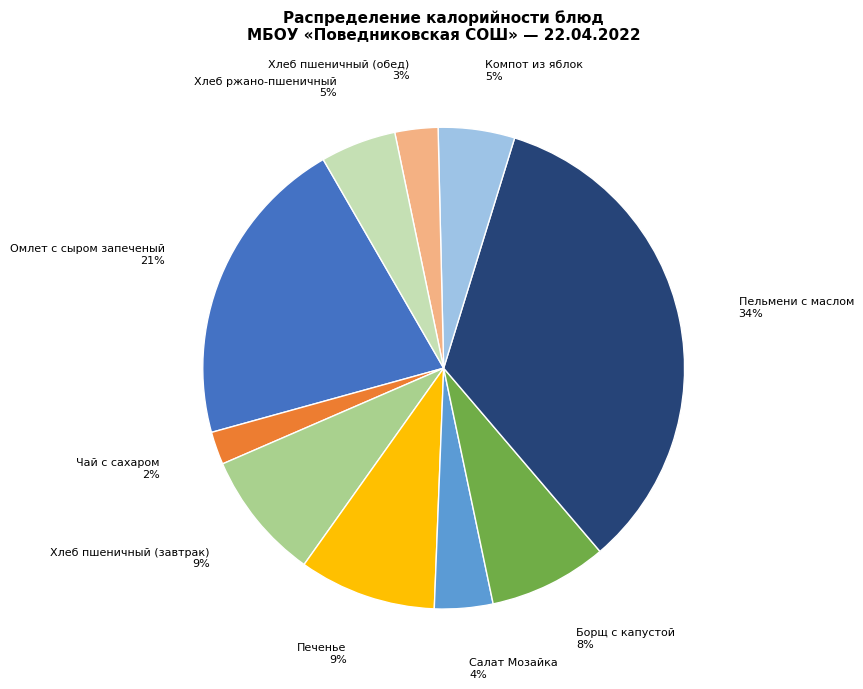

Is there a majority slice in this chart?

No